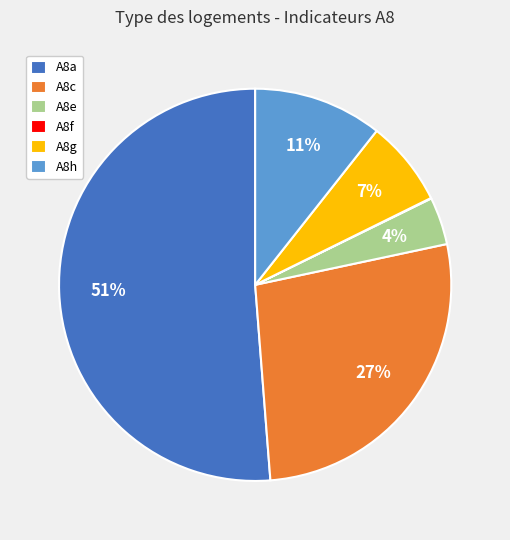

To the nearest percent, what is the average slice percentage?

17%